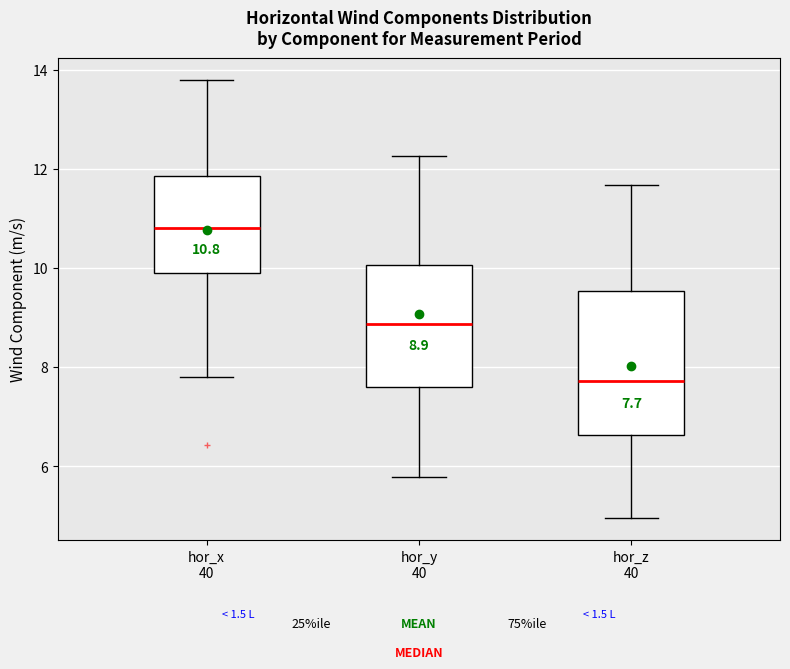

Which box is the tallest, from its lower edge to its upper edge?

hor_z 40